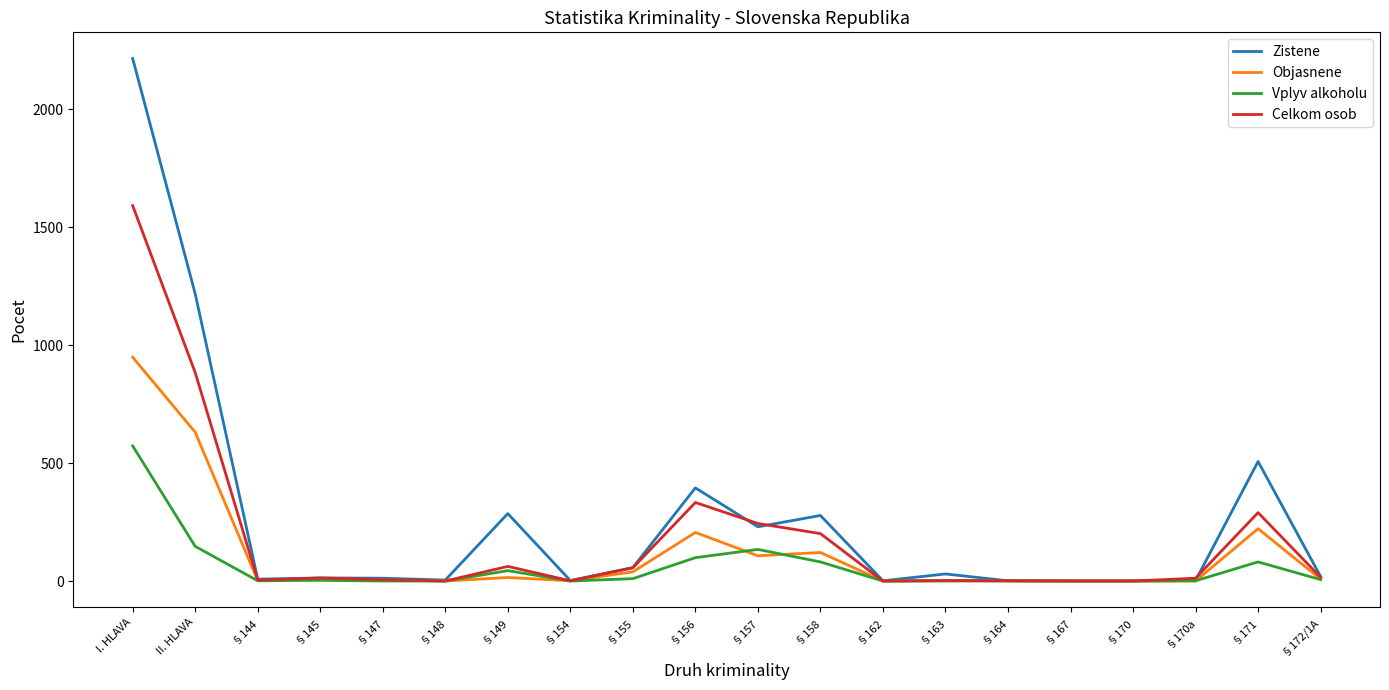

What is the sum of the Objasnene values at II. HLAVA and §167?

631